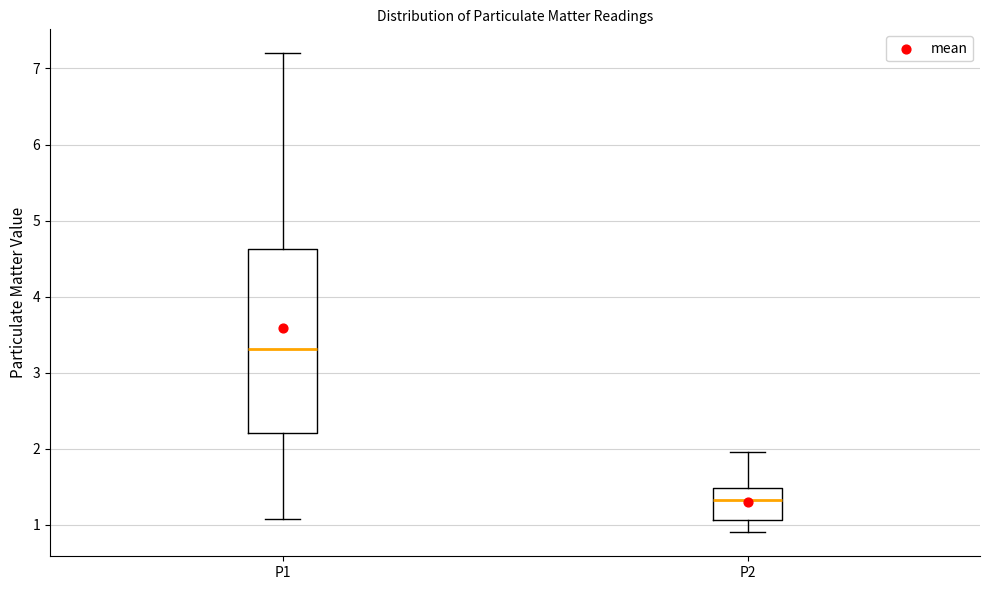

Reading left to right, read every box against the y-axis: the position of its median line, the range the box covers, and the ends of its whiskers. The values are not printed on the chart, so give them approximately, as read against the axis.

P1: median 3.3, box 2.2 to 4.6, whiskers 1.1 to 7.2
P2: median 1.3, box 1.1 to 1.5, whiskers 0.9 to 2.0